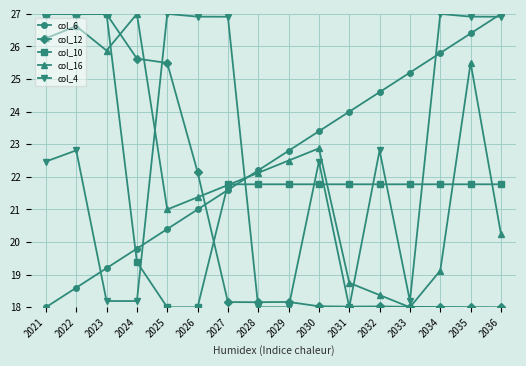

At which category is the sum across all series the highest?

2022